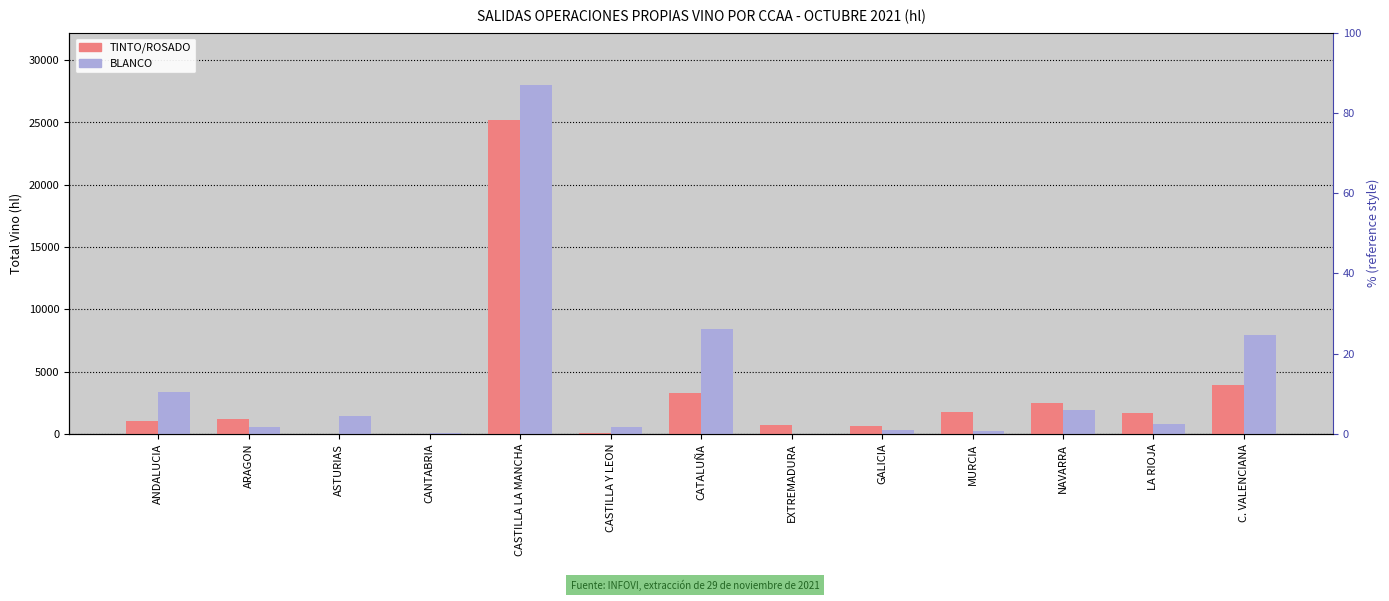

The value of TINTO/ROSADO at ASTURIAS is 9257. True or false?

False